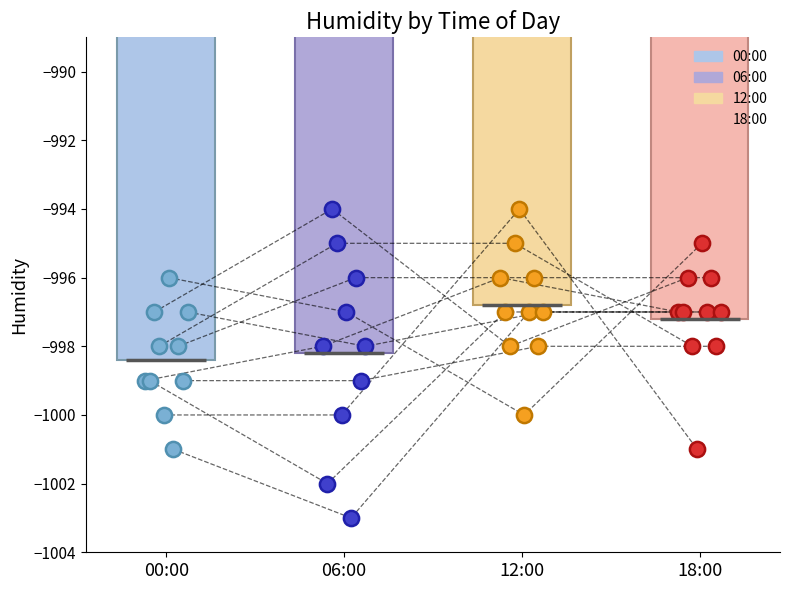

Which series has the largest total across all categories?

12:00